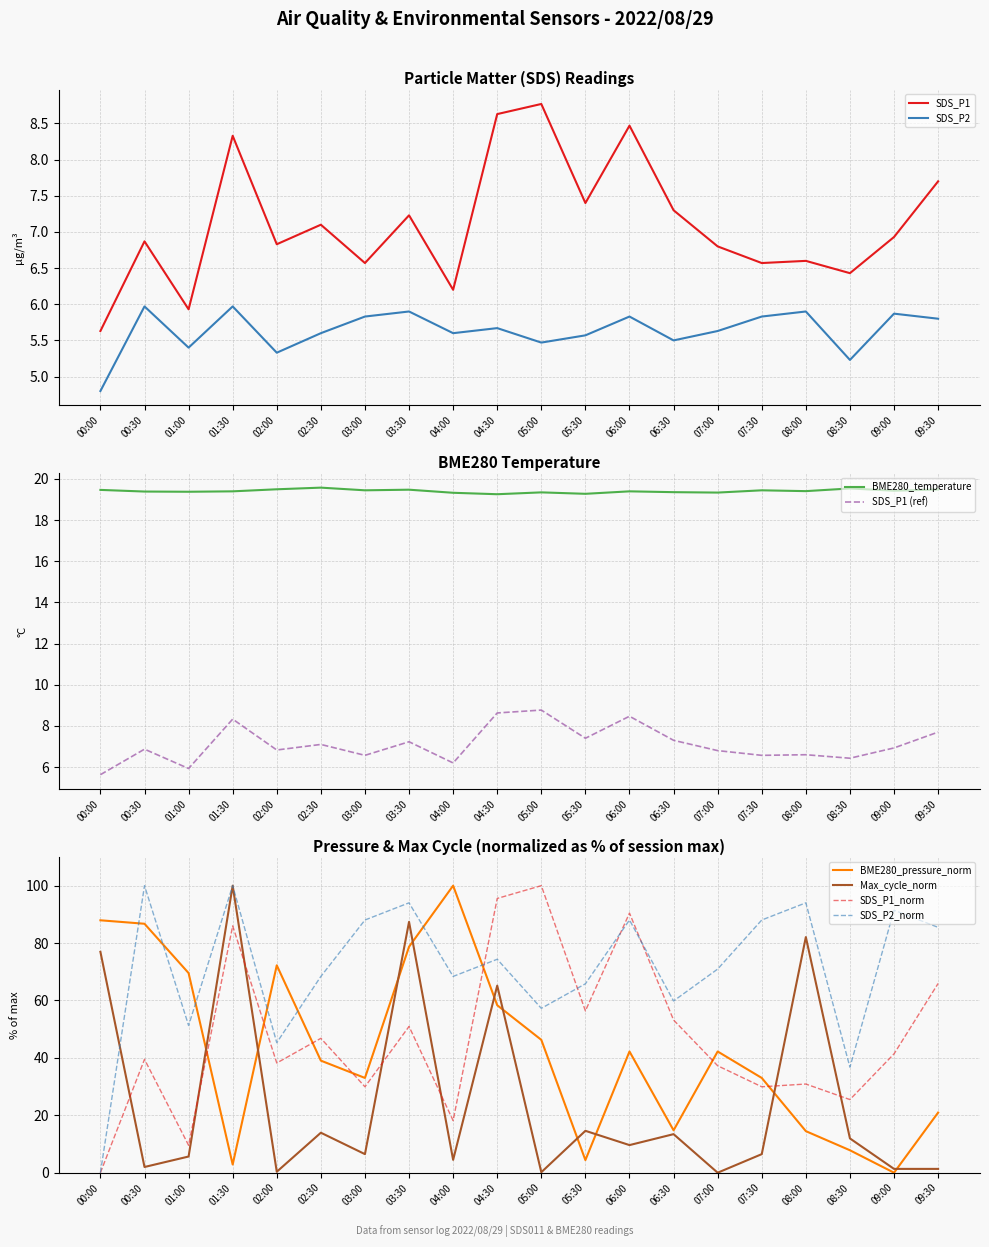

What is the value of the BME280_temperature point at the 1st from the left?

19.5